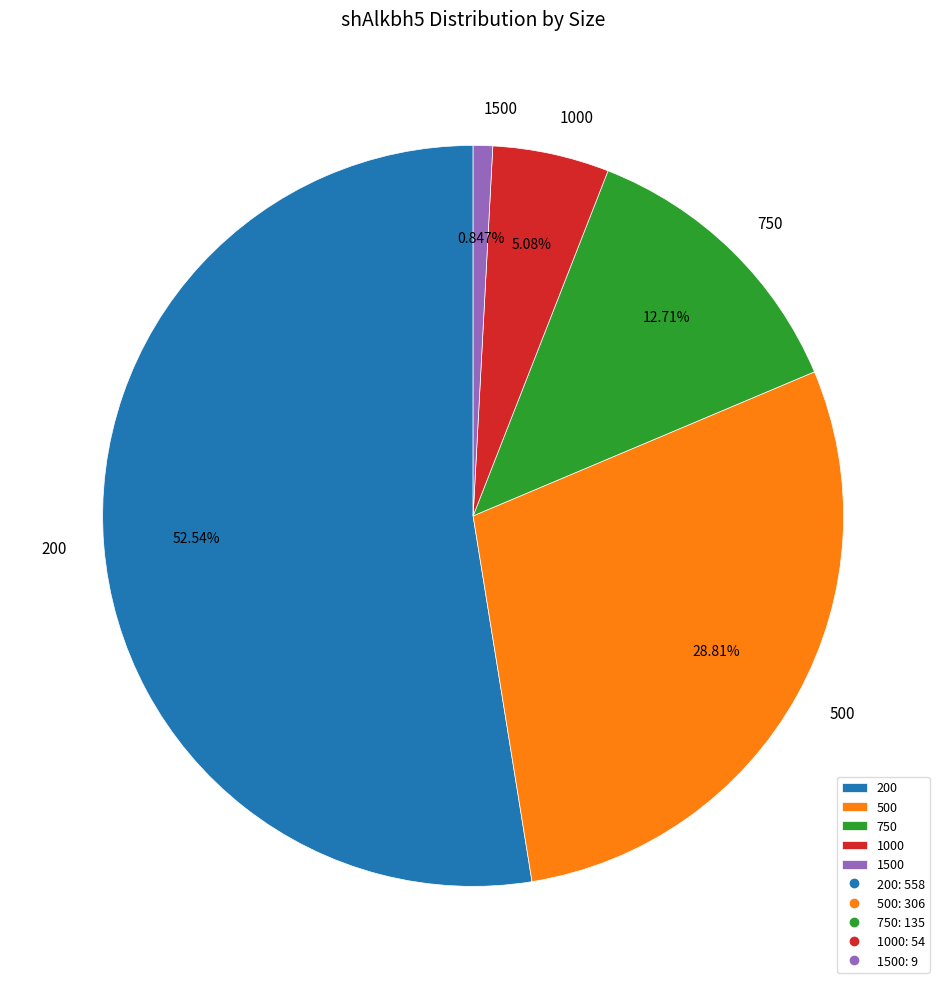

Which has a higher value, 1500 or 500?

500